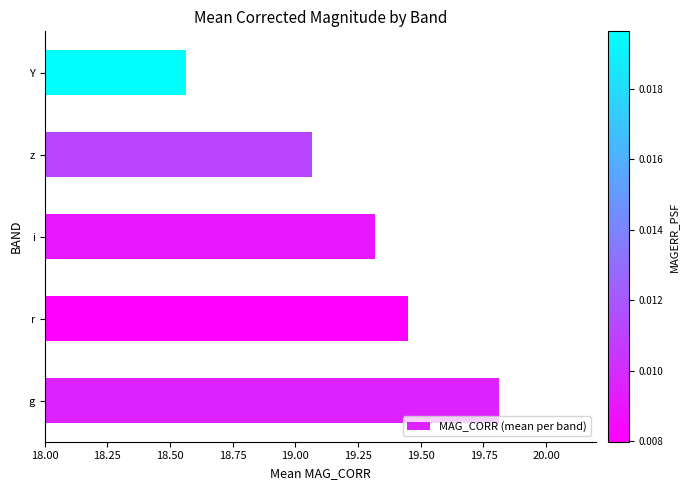

Rank the categories by value from lowest to highest.

Y, z, i, r, g